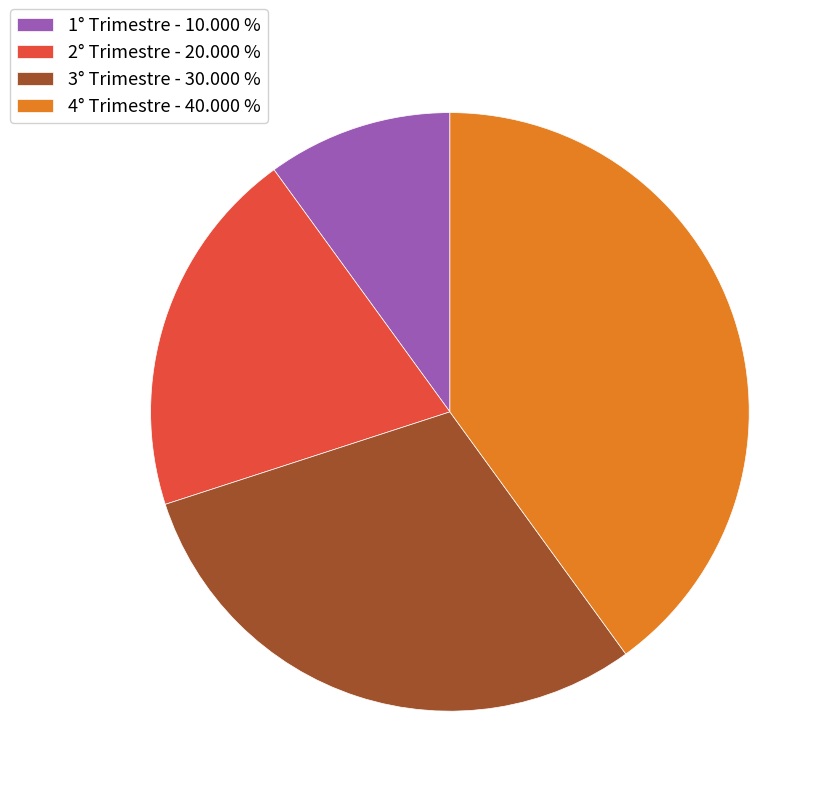

Is there a majority slice in this chart?

No